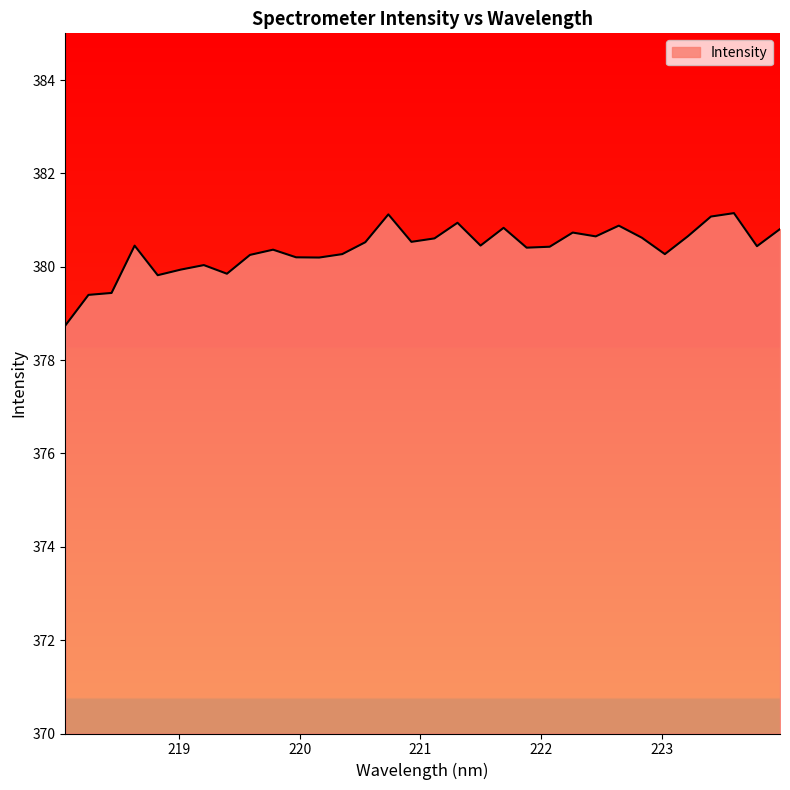

What is the greatest value displayed?

381.1